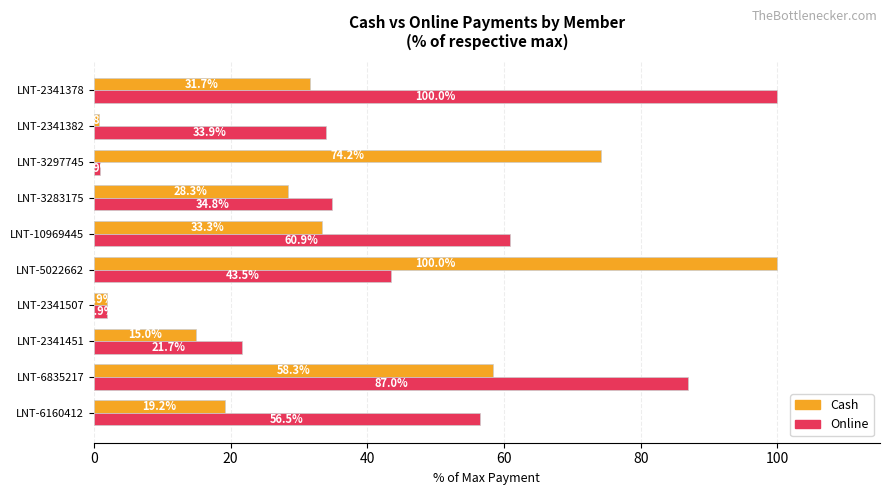

The Online series shows 0.9 at LNT-3297745. True or false?

True